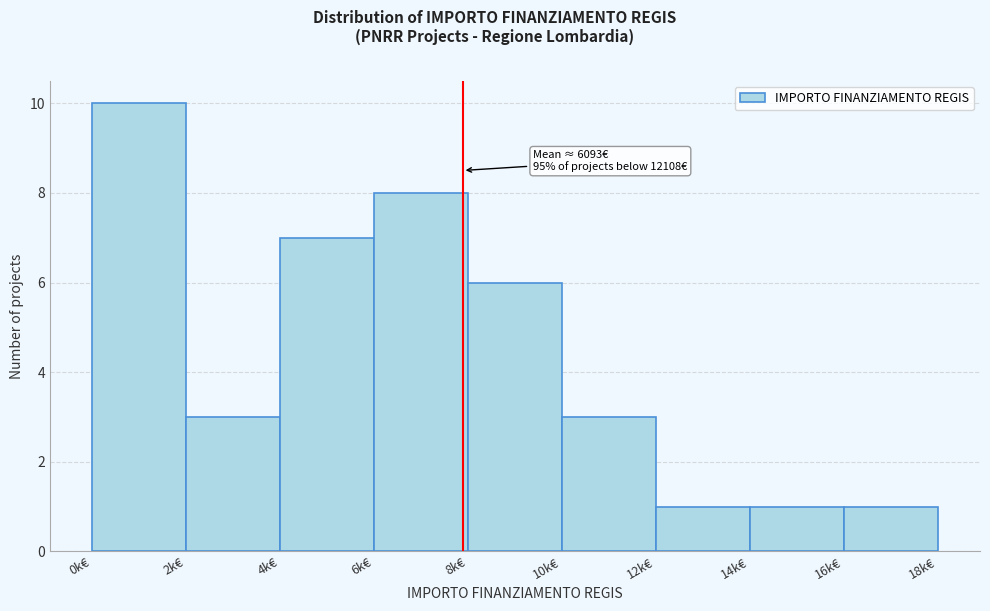

Reading right to left, extract all data points from this chart.

16k€=1	14k€=1	12k€=1	10k€=3	8k€=6	6k€=8	4k€=7	2k€=3	0k€=10